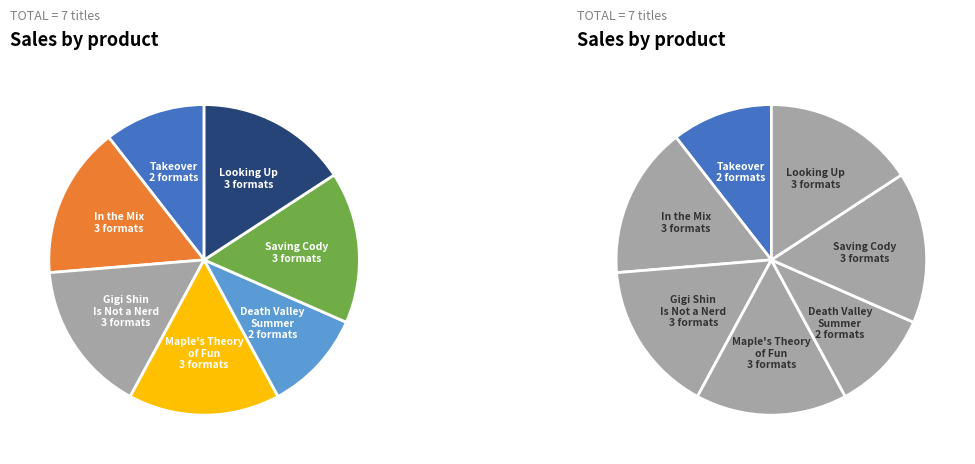

What percentage do Takeover and Death Valley Summer together represent?

21.1%